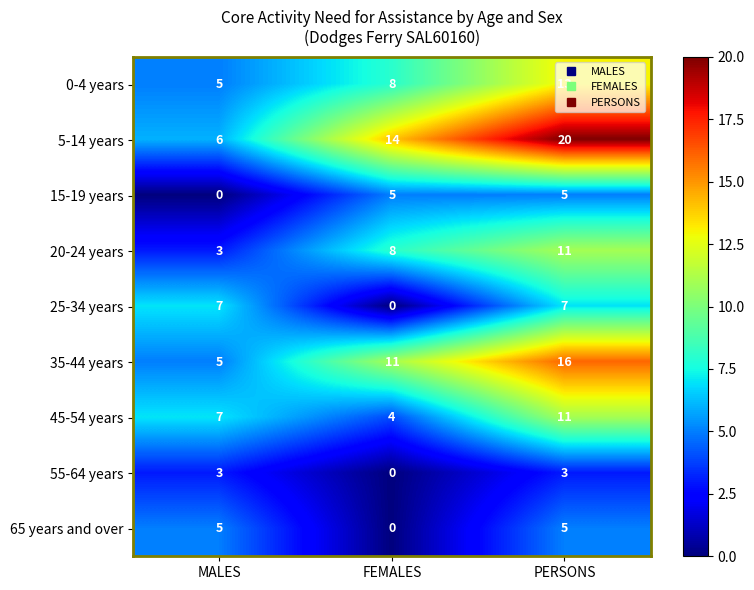

At which label is 25-34 years closest to 3?

FEMALES